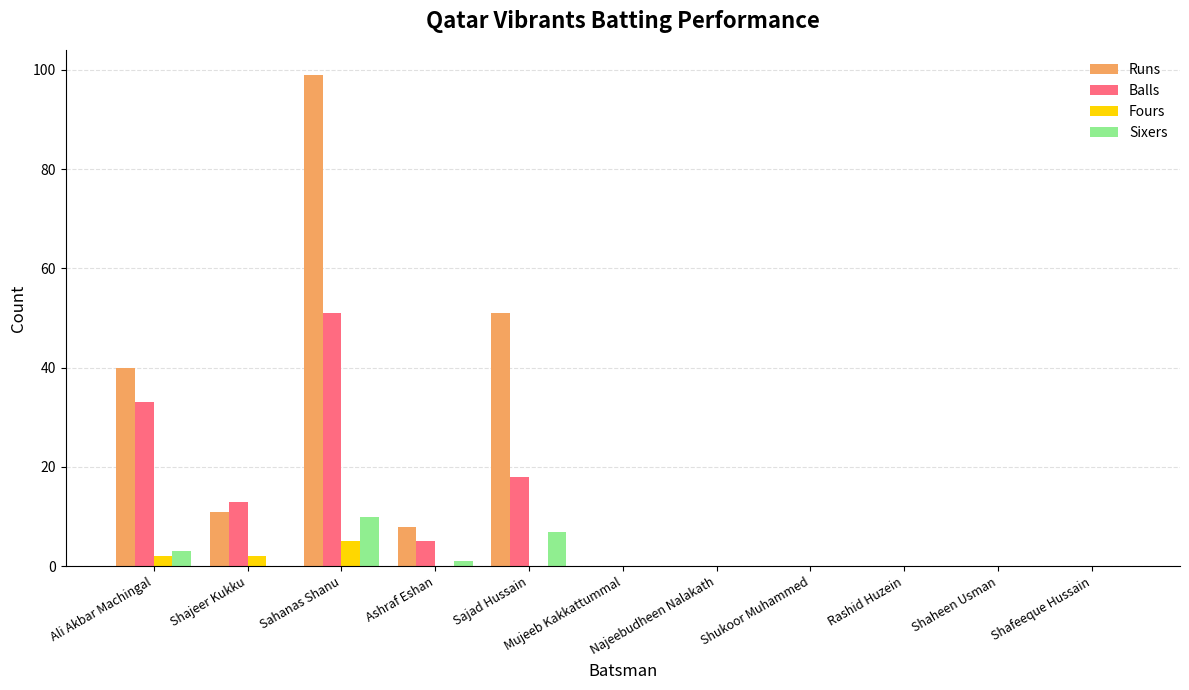

True or false: Runs has a value of 32 at Rashid Huzein.

False